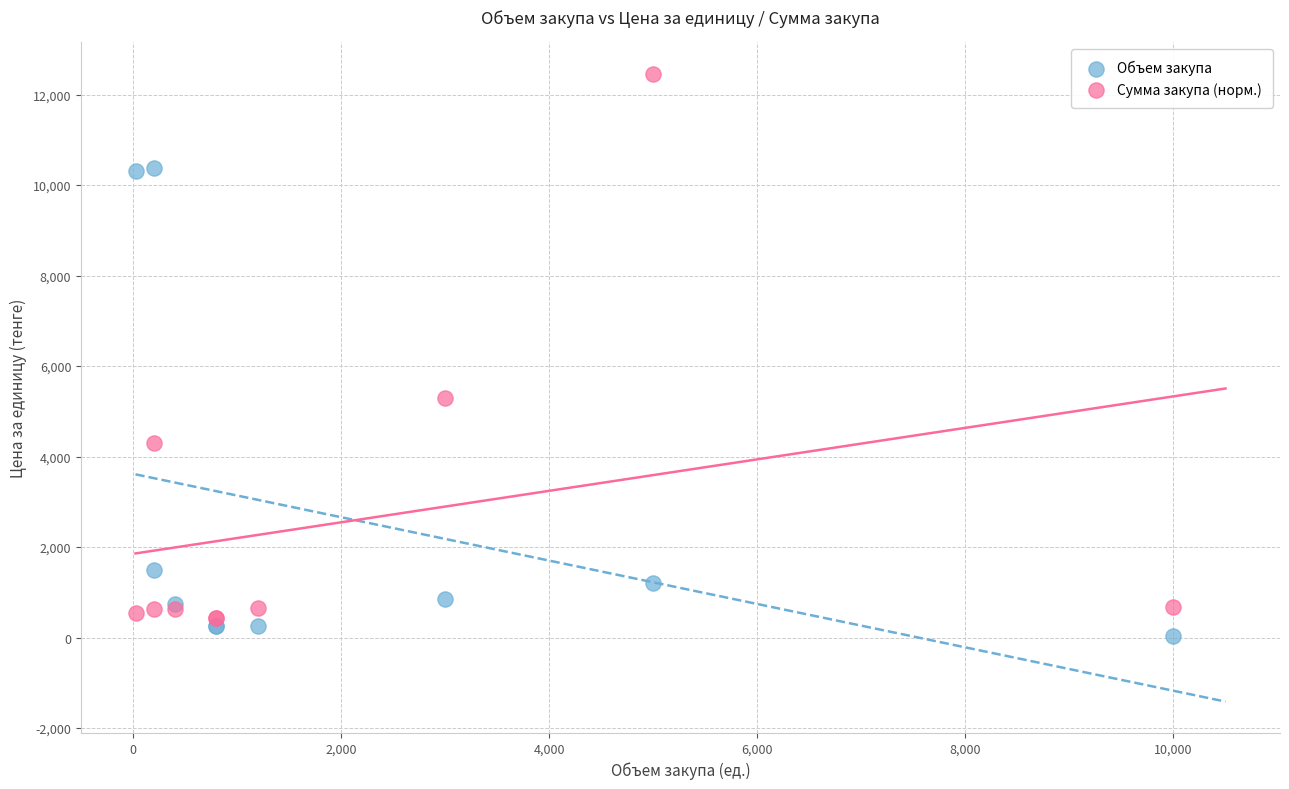

In the Сумма закупа (норм.) series, what Y value is closest to 6446?

5301.5